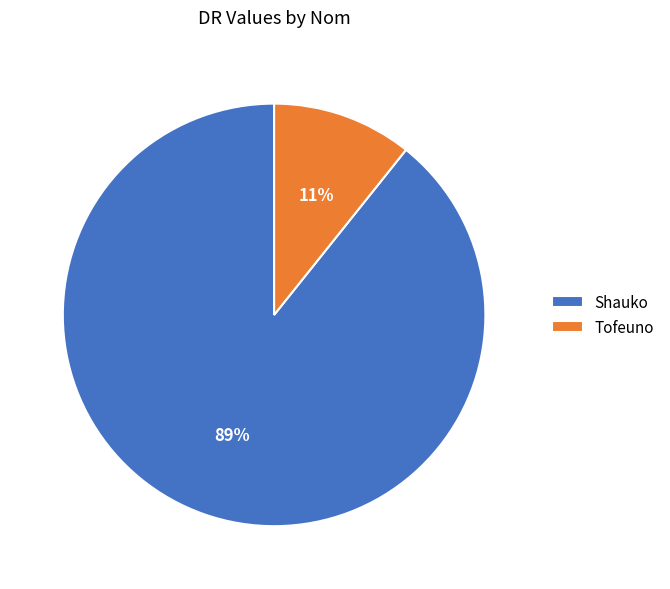

Do Tofeuno and Shauko together represent more than half of the pie?

Yes